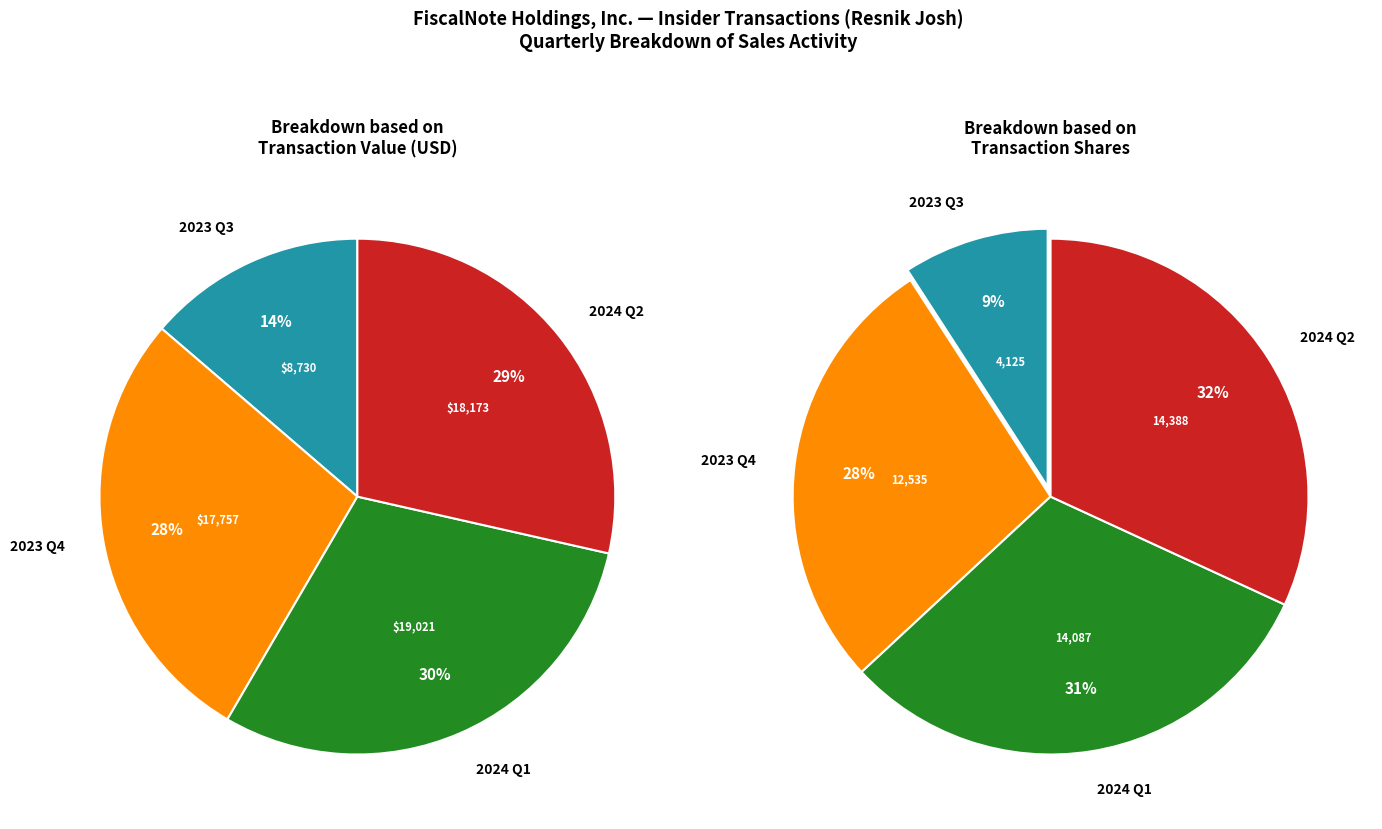

True or false: 2024-01-08 accounts for 1% of the total.

False